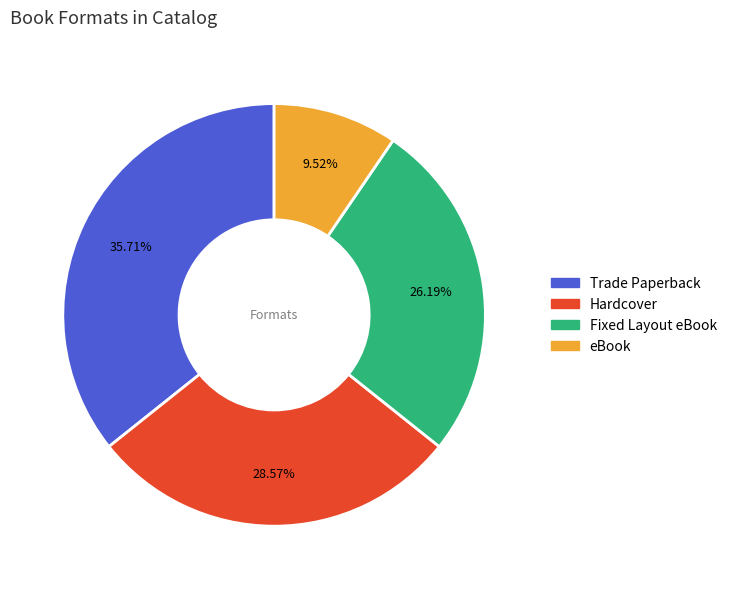

What percentage is the eBook slice, to the nearest percent?

10%